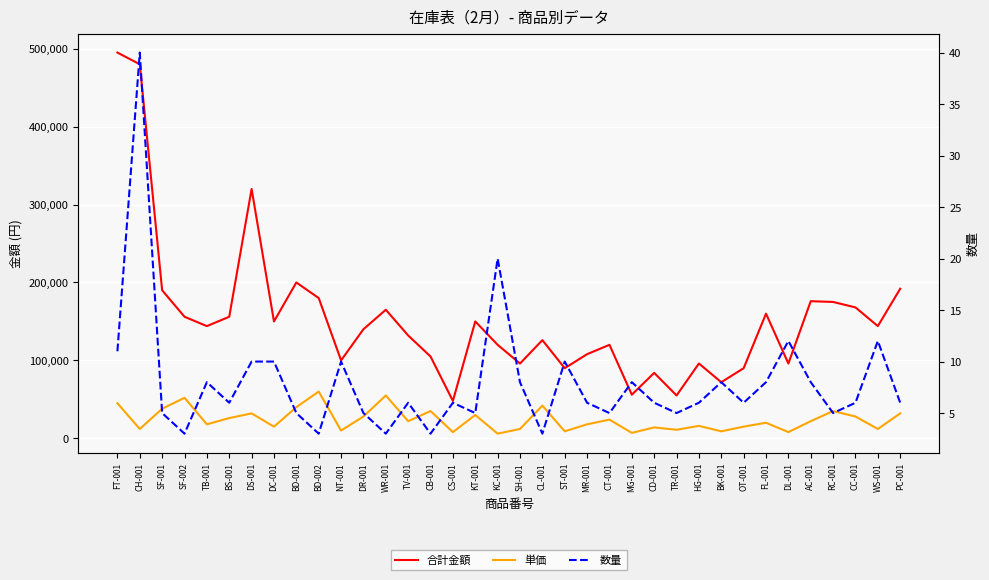

How many data points does each series have?

36